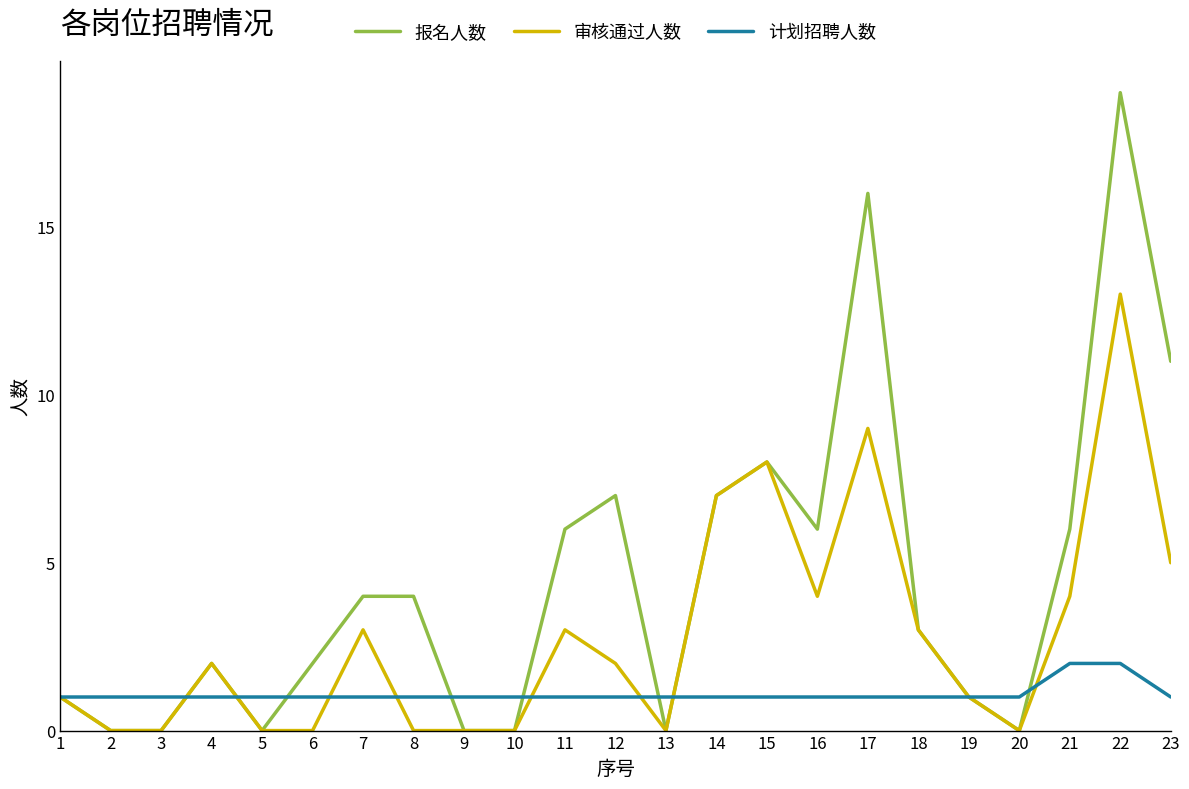

Is the value of 审核通过人数 at 3 greater than the value of 计划招聘人数 at 6?

No